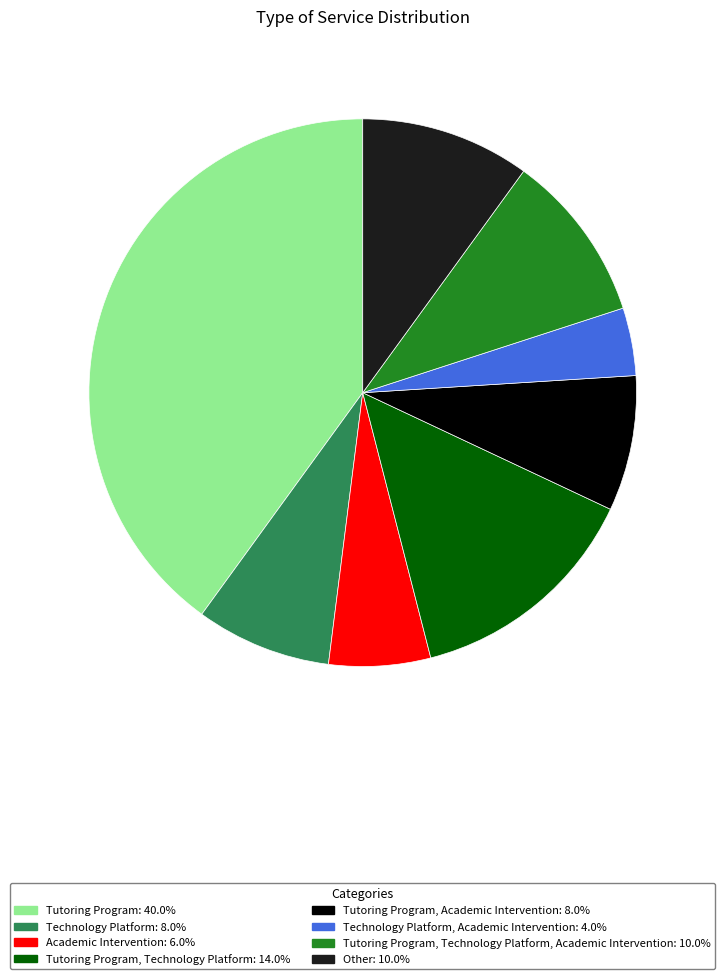

Is there any slice that represents more than half of the pie?

No